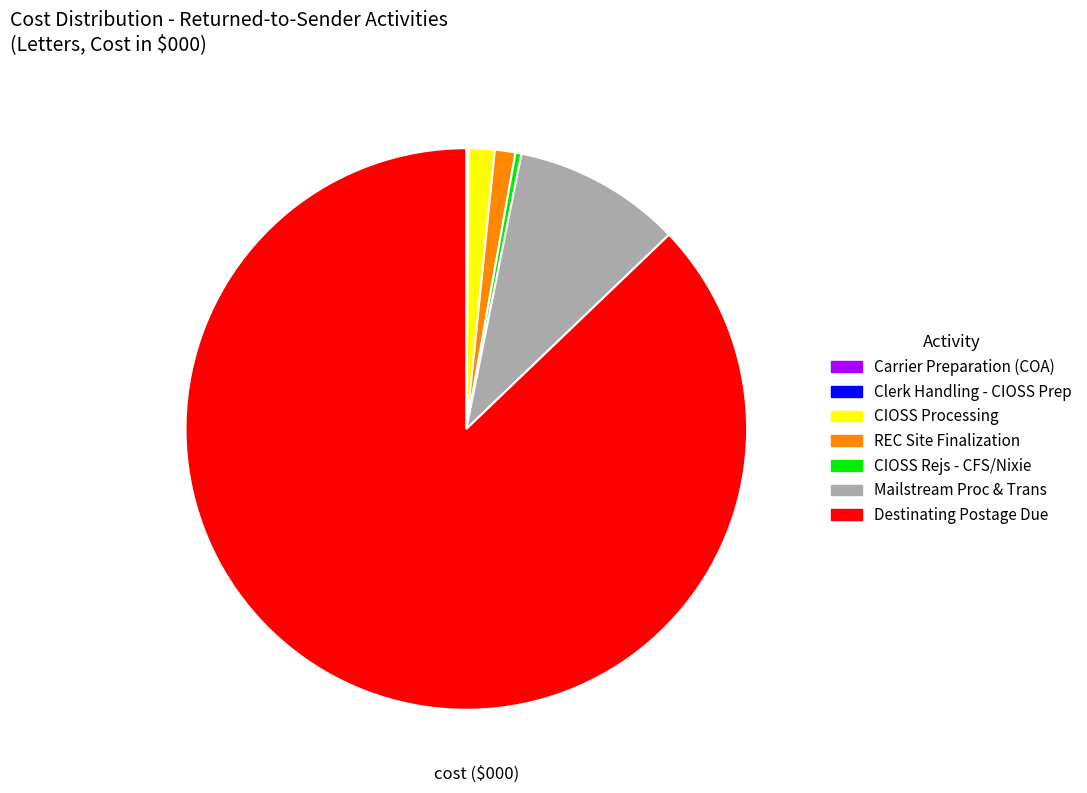

What is the largest slice in the pie chart?

Destinating Postage Due